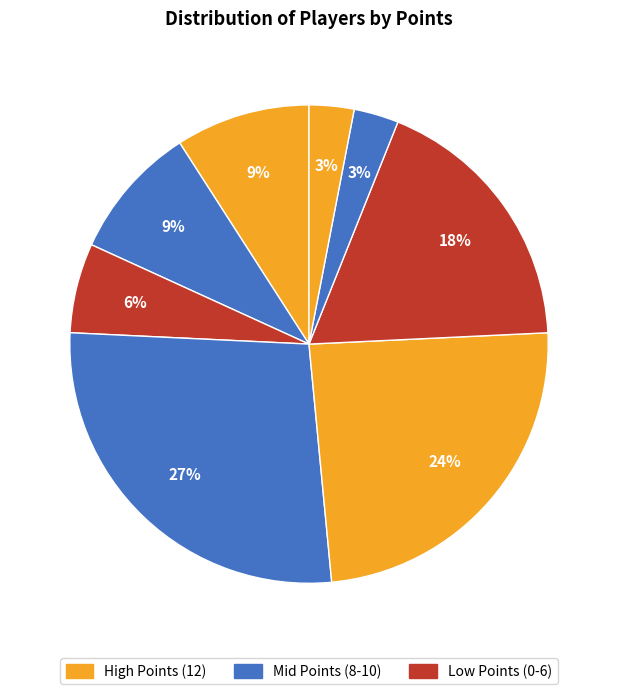

Count the number of slices in the pie.

8